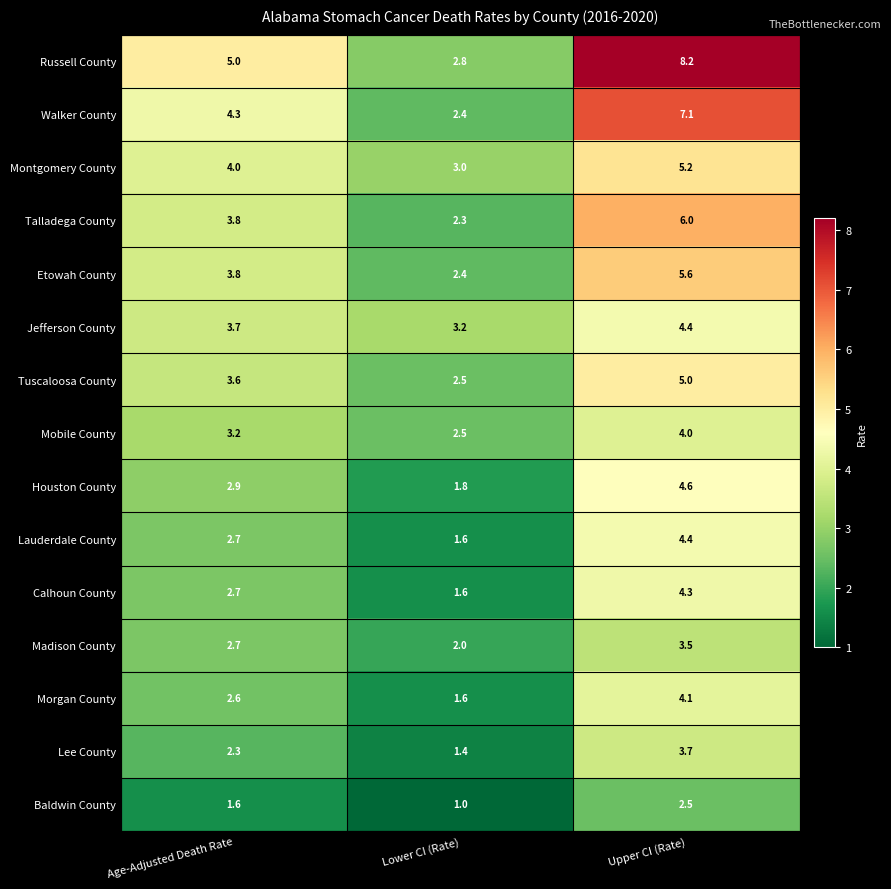

Which category has the highest value across all series?

Upper CI (Rate)